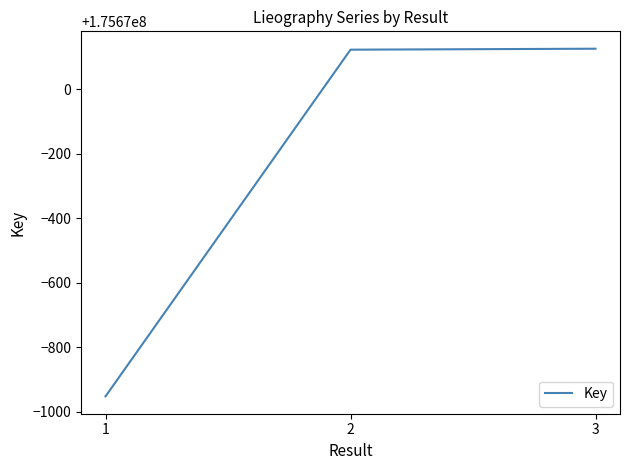

How many distinct data groups are displayed?

1